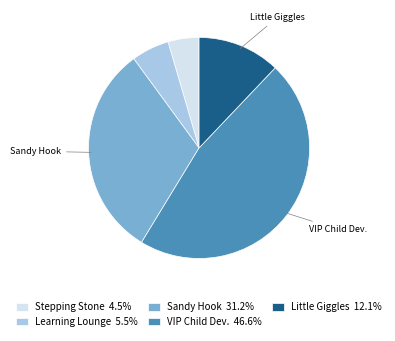

What is the ratio of the value at Little Giggles 12.1% to the value at Sandy Hook 31.2%?

0.4